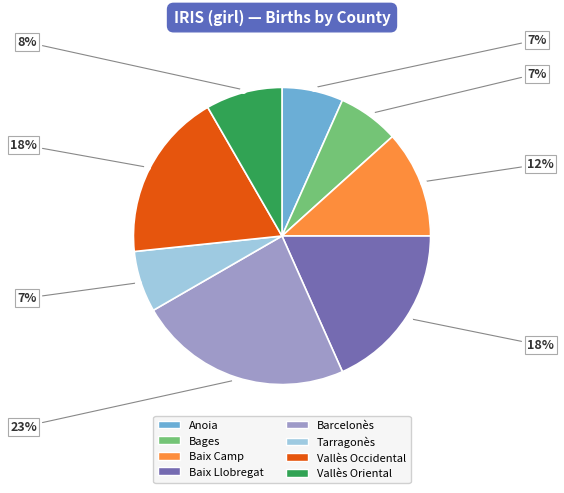

Is Barcelonès the majority of the pie?

No